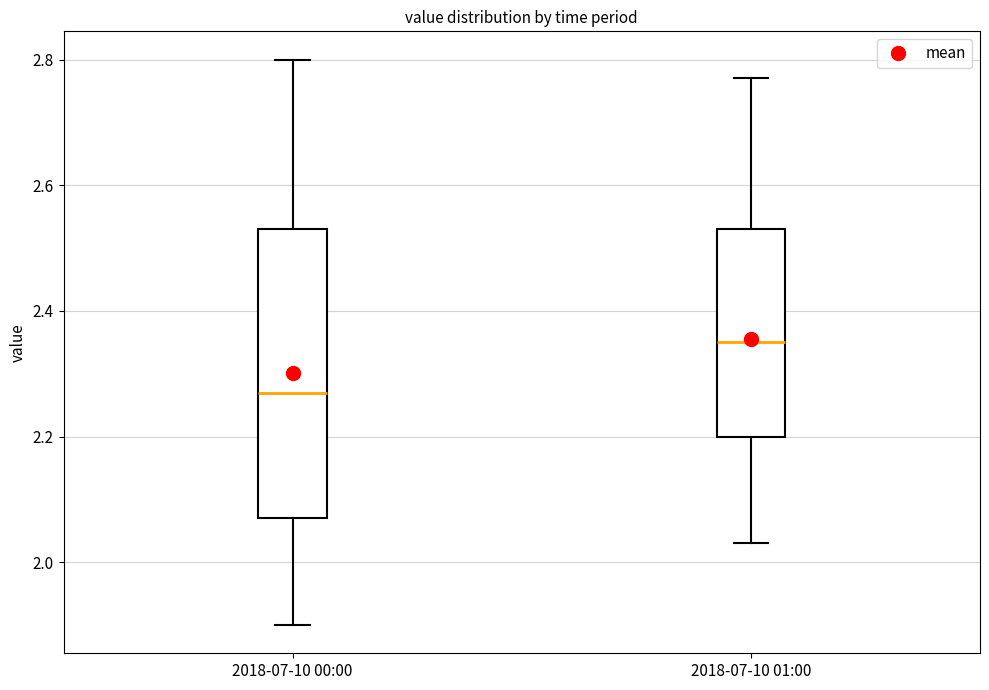

Reading left to right, read every box against the y-axis: the position of its median line, the range the box covers, and the ends of its whiskers. The values are not printed on the chart, so give them approximately, as read against the axis.

2018-07-10 00:00: median 2.28, box 2.08 to 2.54, whiskers 1.90 to 2.80
2018-07-10 01:00: median 2.36, box 2.20 to 2.54, whiskers 2.04 to 2.78